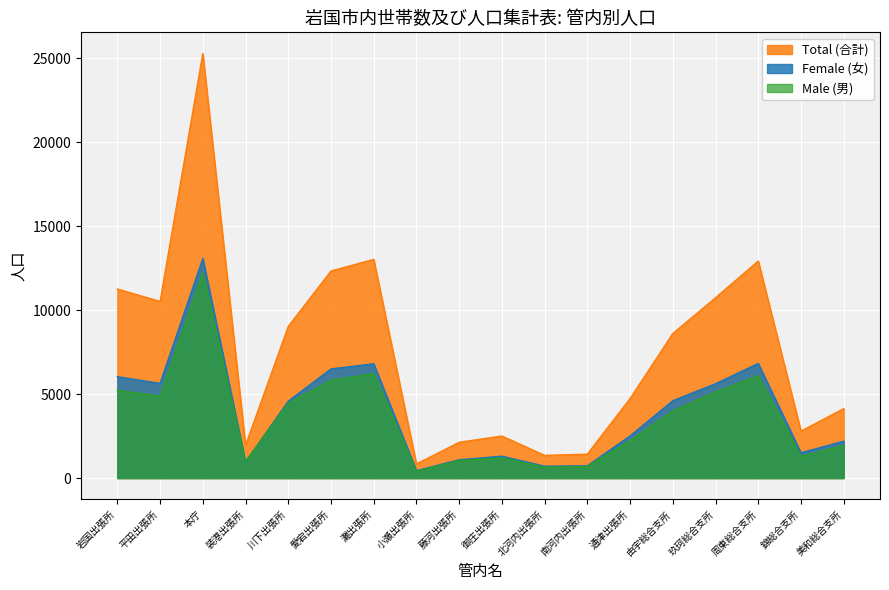

Reading left to right, list all the values displayed in this chart.

Male (男): 岩国出張所=5221	平田出張所=4883	本庁=12210	装港出張所=995	川下出張所=4449	愛宕出張所=5833	灘出張所=6216	小瀬出張所=399	藤河出張所=1041	御庄出張所=1201	北河内出張所=646	南河内出張所=692	通津出張所=2226	由宇総合支所=4000	玖珂総合支所=5124	周東総合支所=6100	錦総合支所=1291	美和総合支所=1938
Female (女): 岩国出張所=6041	平田出張所=5639	本庁=13077	装港出張所=957	川下出張所=4581	愛宕出張所=6501	灘出張所=6809	小瀬出張所=440	藤河出張所=1090	御庄出張所=1302	北河内出張所=706	南河内出張所=730	通津出張所=2509	由宇総合支所=4606	玖珂総合支所=5617	周東総合支所=6827	錦総合支所=1504	美和総合支所=2197
Total (合計): 岩国出張所=11262	平田出張所=10522	本庁=25287	装港出張所=1952	川下出張所=9030	愛宕出張所=12334	灘出張所=13025	小瀬出張所=839	藤河出張所=2131	御庄出張所=2503	北河内出張所=1352	南河内出張所=1422	通津出張所=4735	由宇総合支所=8606	玖珂総合支所=10741	周東総合支所=12927	錦総合支所=2795	美和総合支所=4135